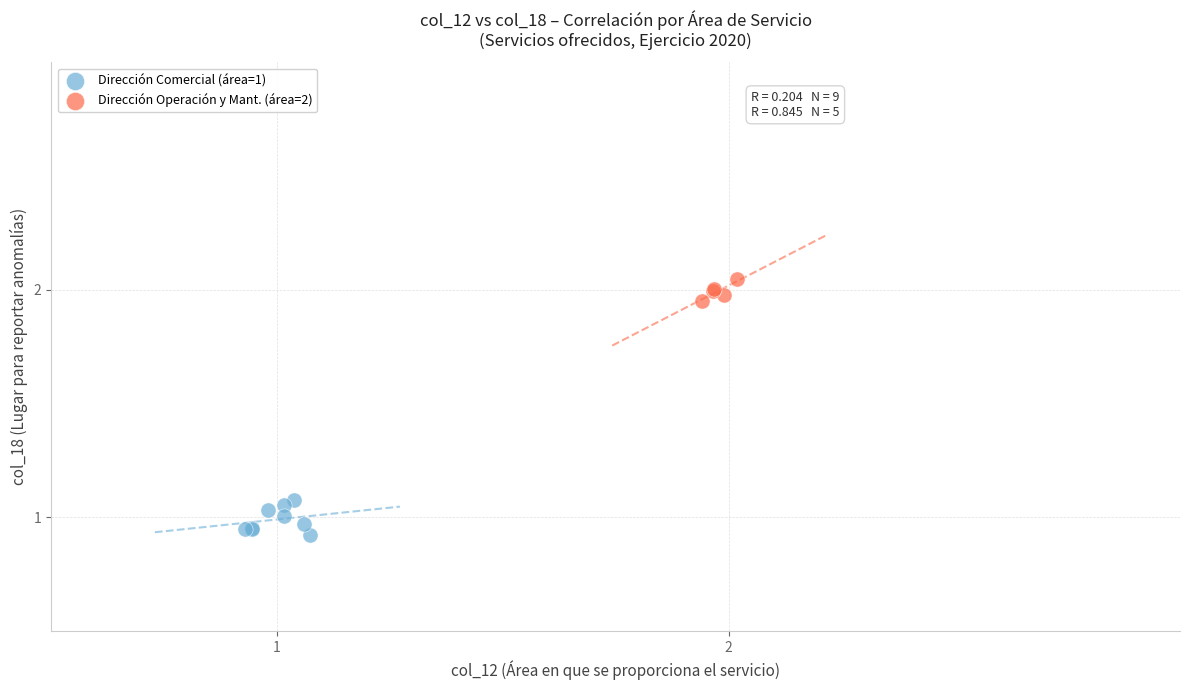

Which series has the largest Y range (max minus min)?

Dirección Comercial (área=1)